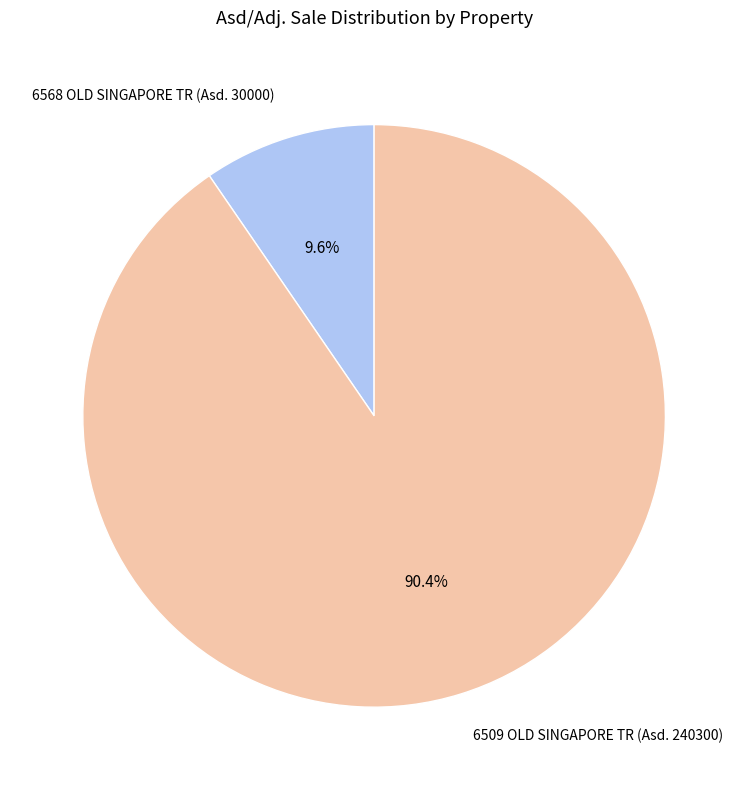

Which has a higher value, 6568 OLD SINGAPORE TR (Asd. 30000) or 6509 OLD SINGAPORE TR (Asd. 240300)?

6509 OLD SINGAPORE TR (Asd. 240300)